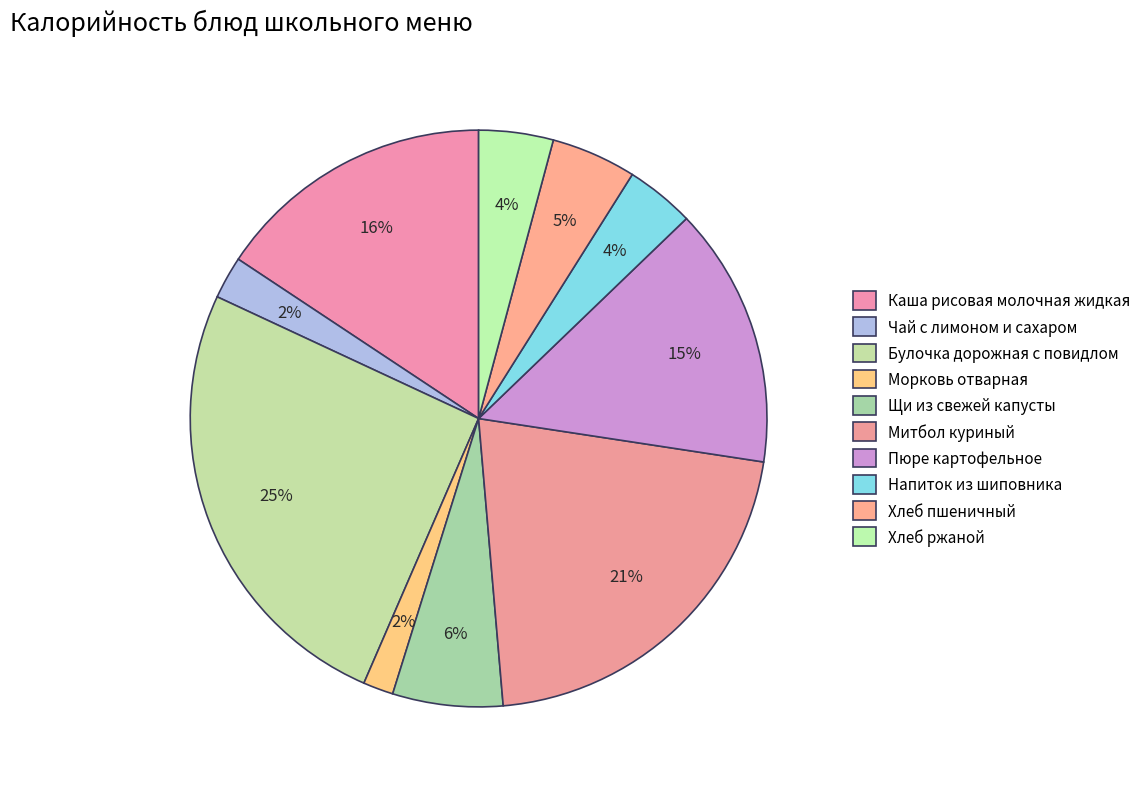

What percentage is the Чай с лимоном и сахаром slice, to the nearest percent?

2%